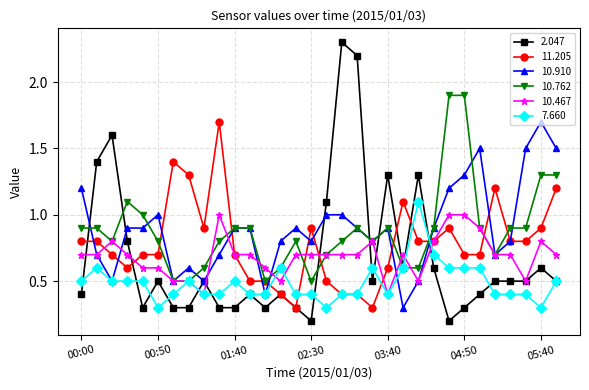

What is the value of the 10.762 point at the 26th from the left?

1.9